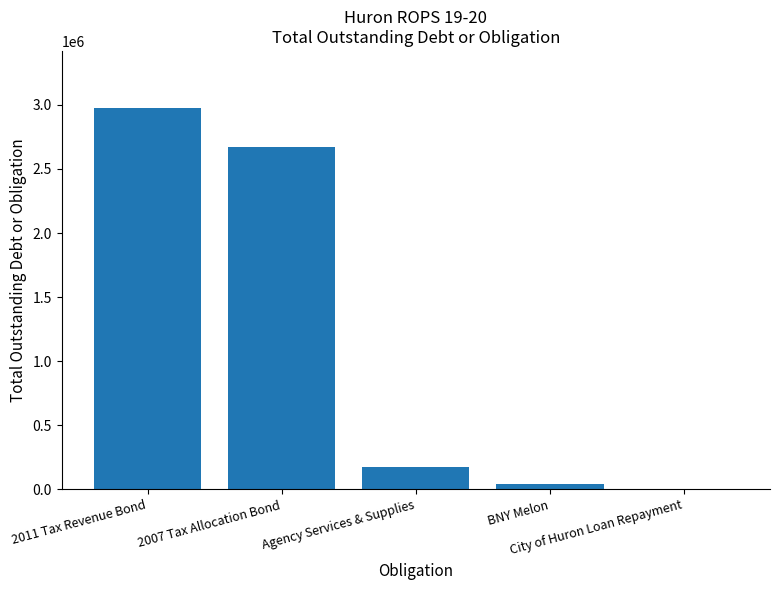

What is the ratio of the value at 2011 Tax Revenue Bond to the value at 2007 Tax Allocation Bond?

1.1